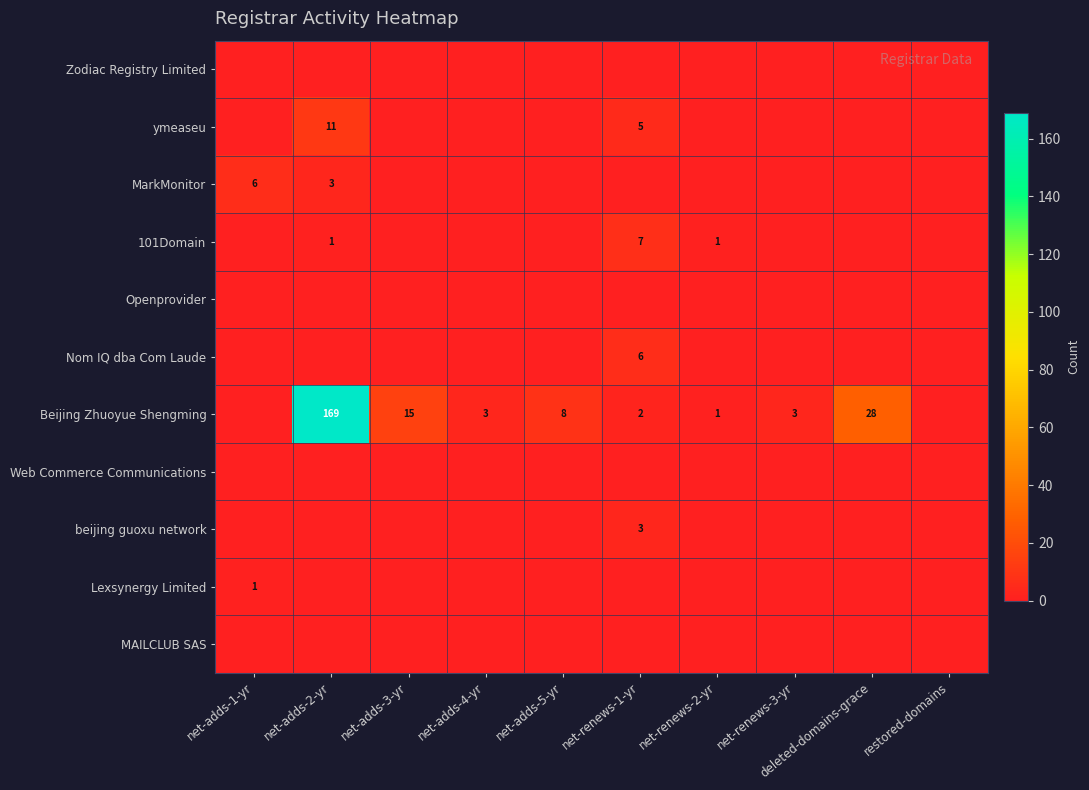

The Beijing Zhuoyue Shengming series shows 15 at net-adds-3-yr. True or false?

True